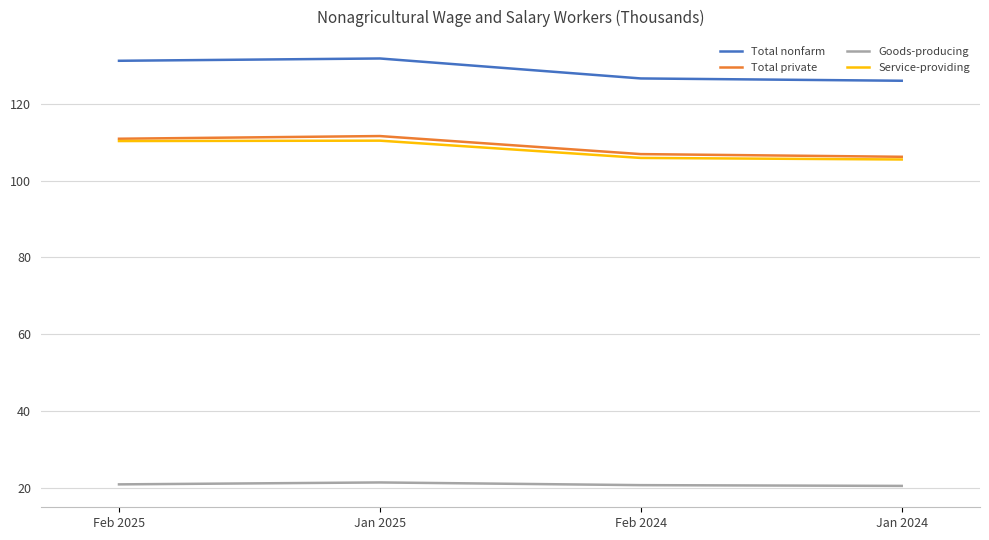

In Service-providing, how many points are higher than both neighbors (excluding endpoints)?

1